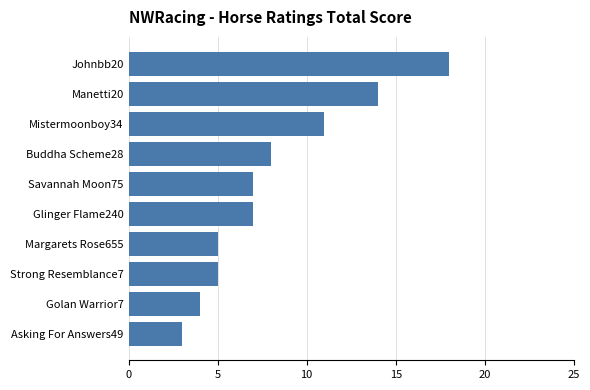

What is the minimum value shown in the chart?

3